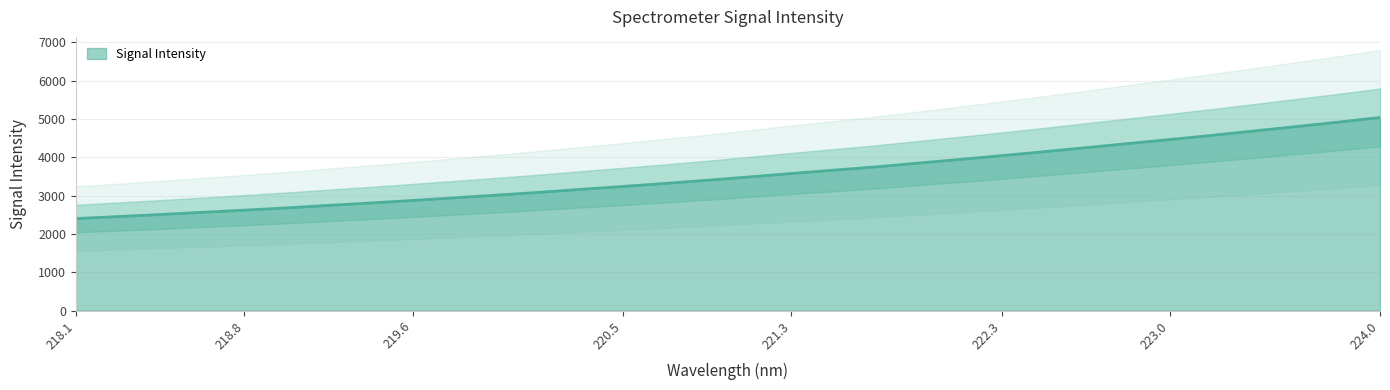

What is the highest value of the Signal Intensity series?

5039.2